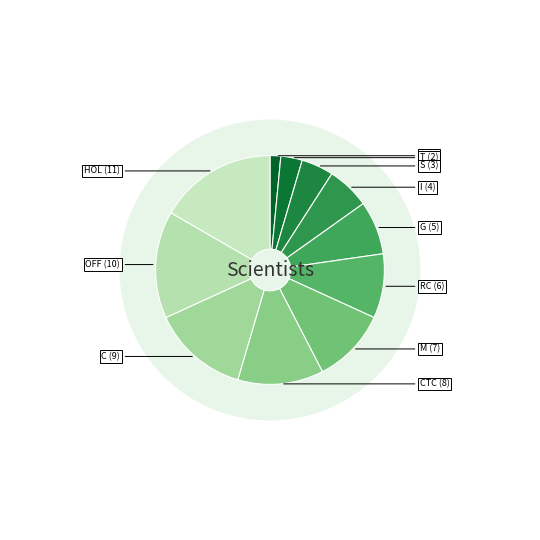

To the nearest percent, what portion does S represent?

5%